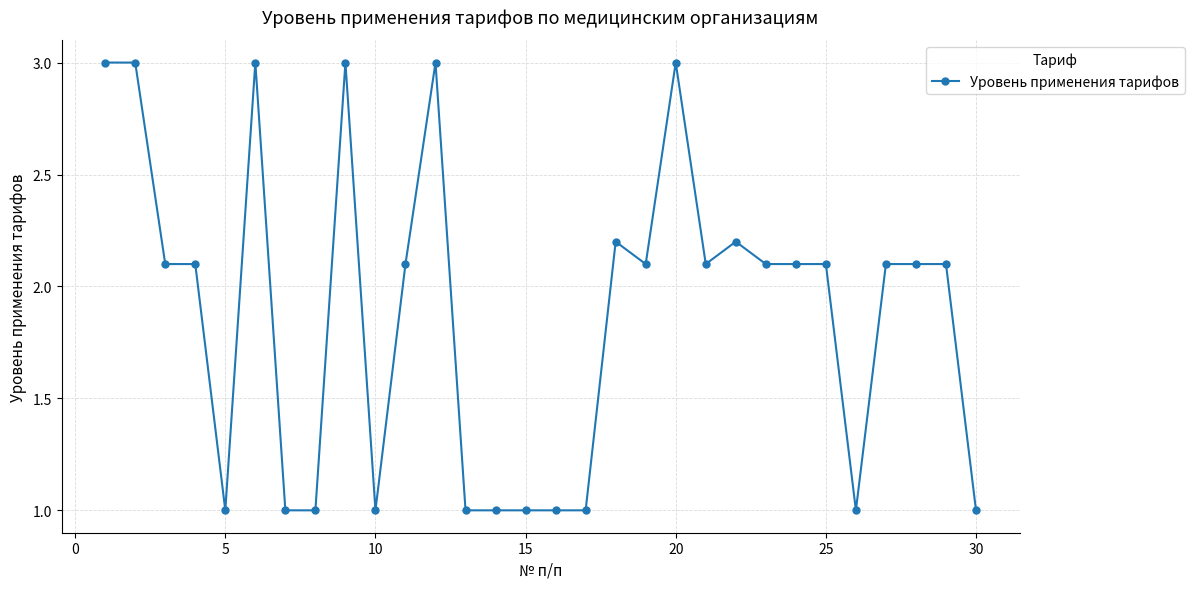

True or false: the data has more than 0 interior local peaks.

True